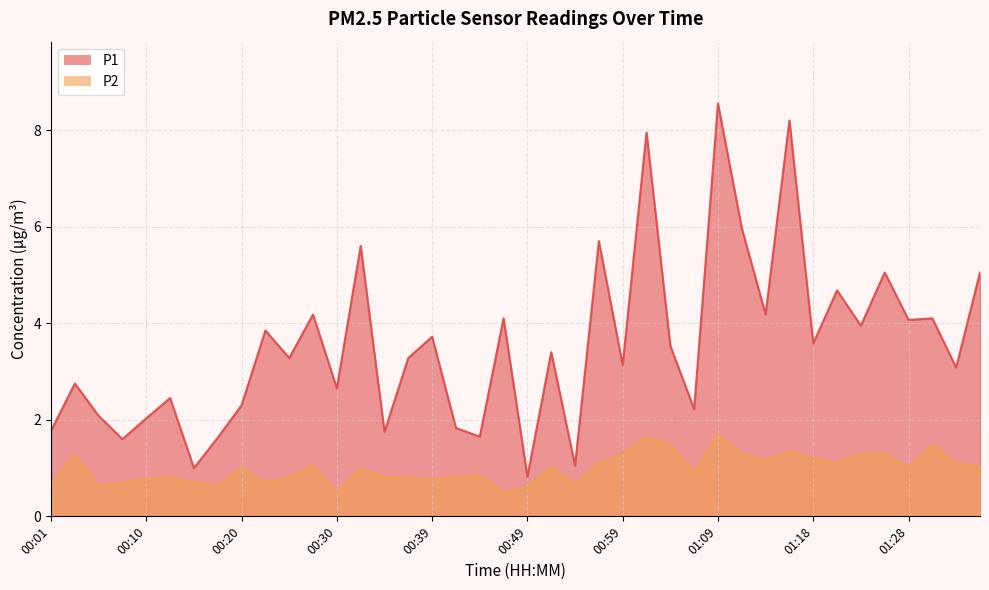

True or false: P1 and P2 cross at least once.

False